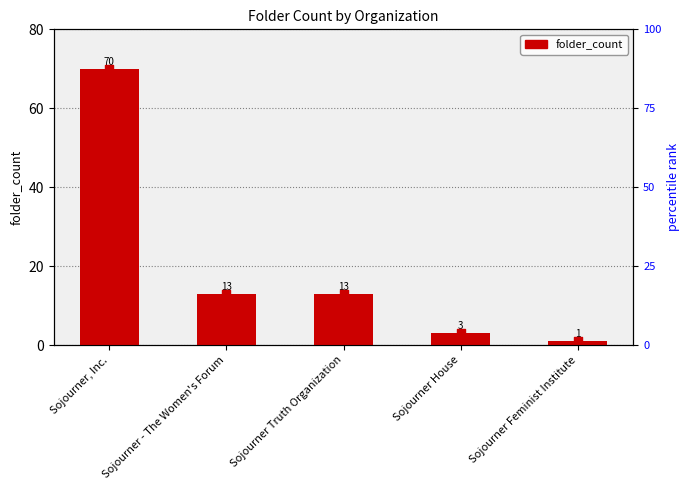

Which has a higher value, Sojourner - The Women's Forum or Sojourner Feminist Institute?

Sojourner - The Women's Forum